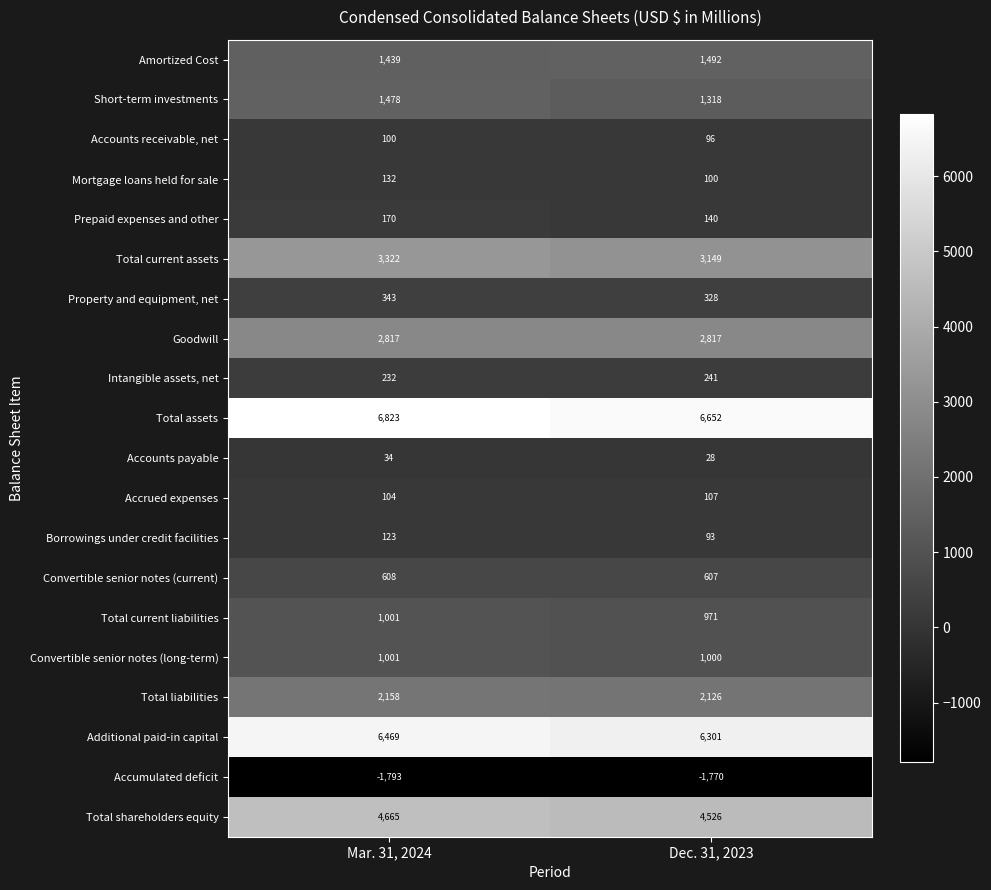

How many data points does each series have?

2